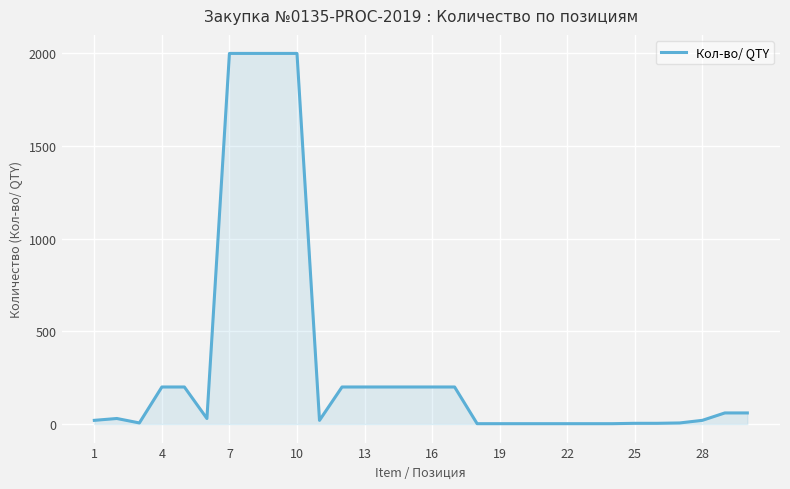

What is the sum of all values?

9874